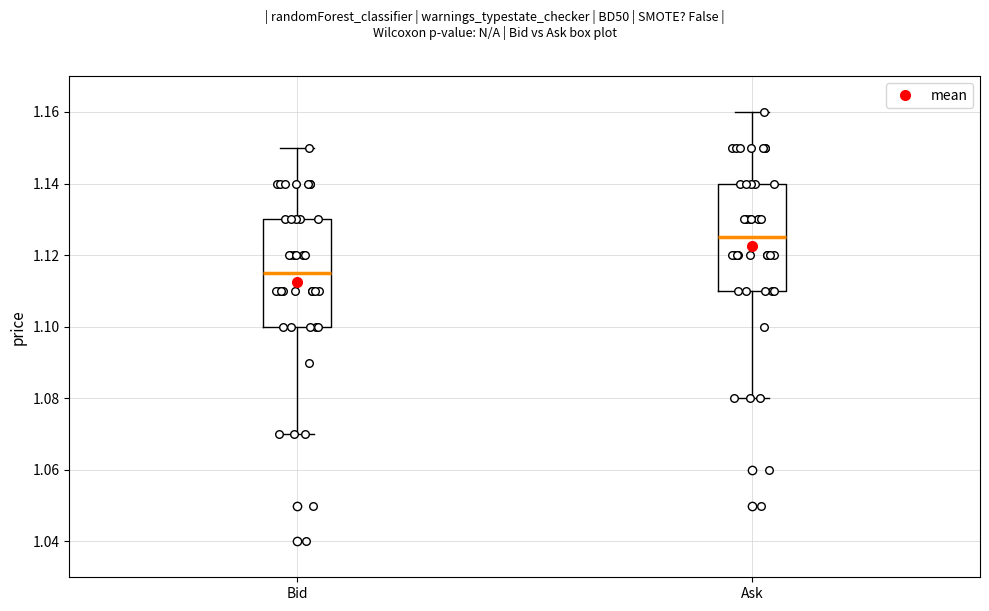

Where does the median line of the box for Bid sit on the y-axis? The values are not printed on the chart, so give them approximately, as read against the axis.

1.116